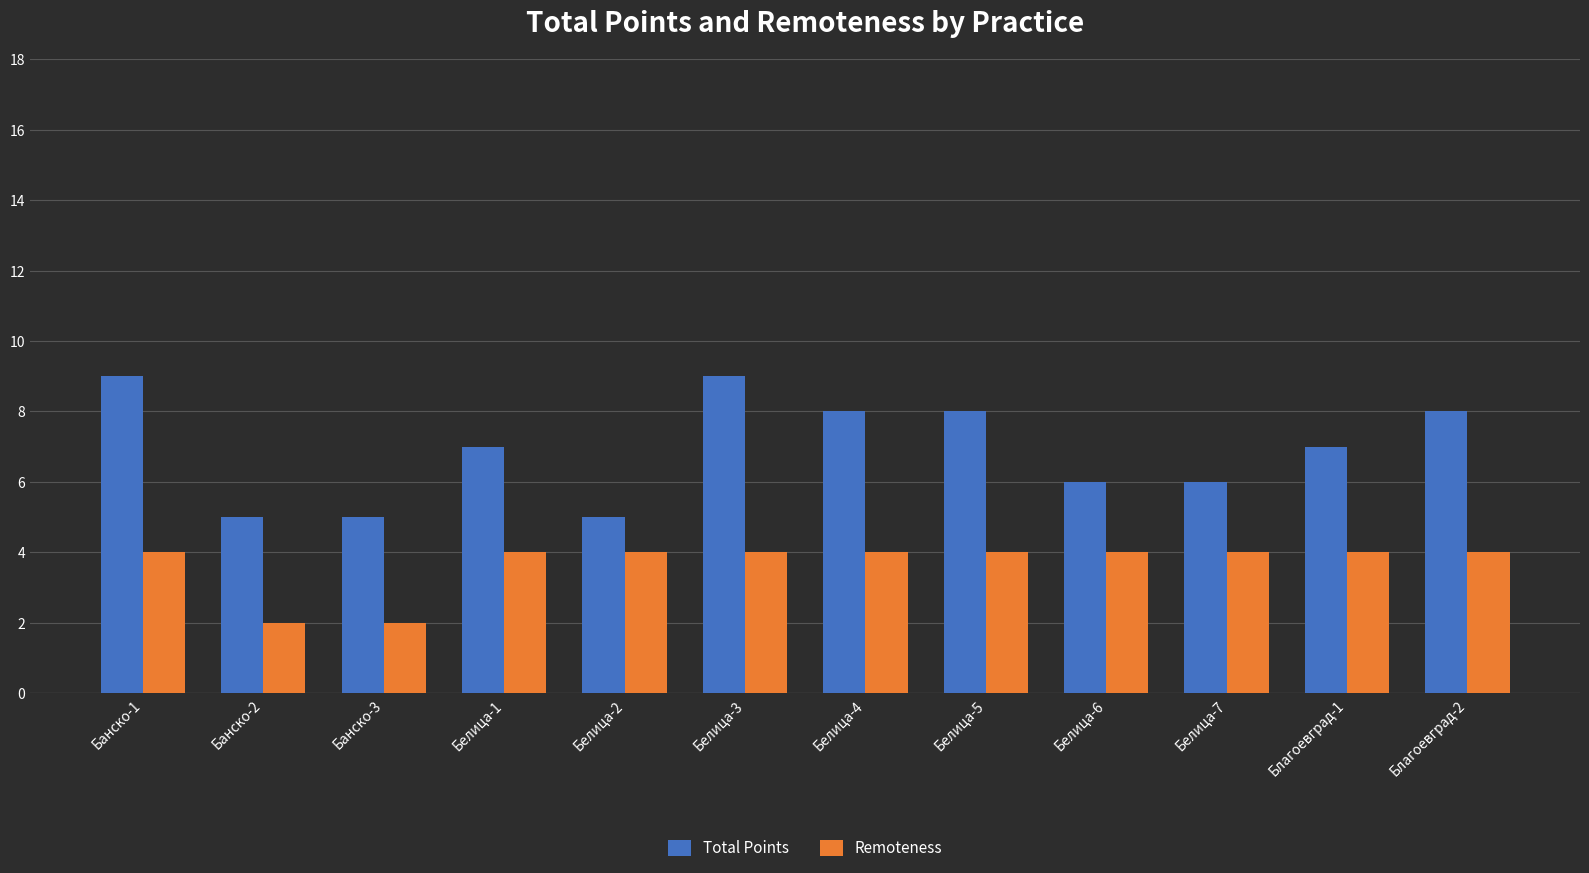

What is the maximum value for Total Points?

9